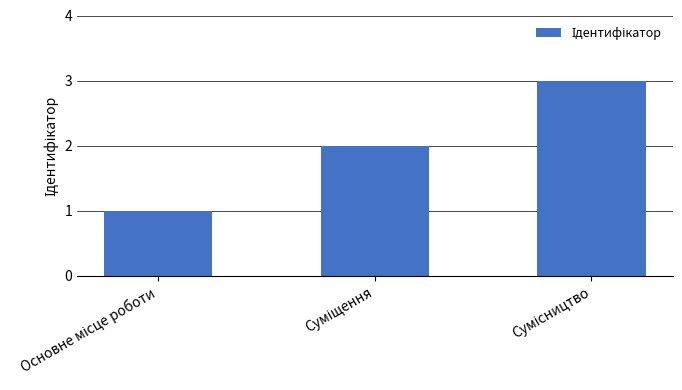

What is the greatest value displayed?

3